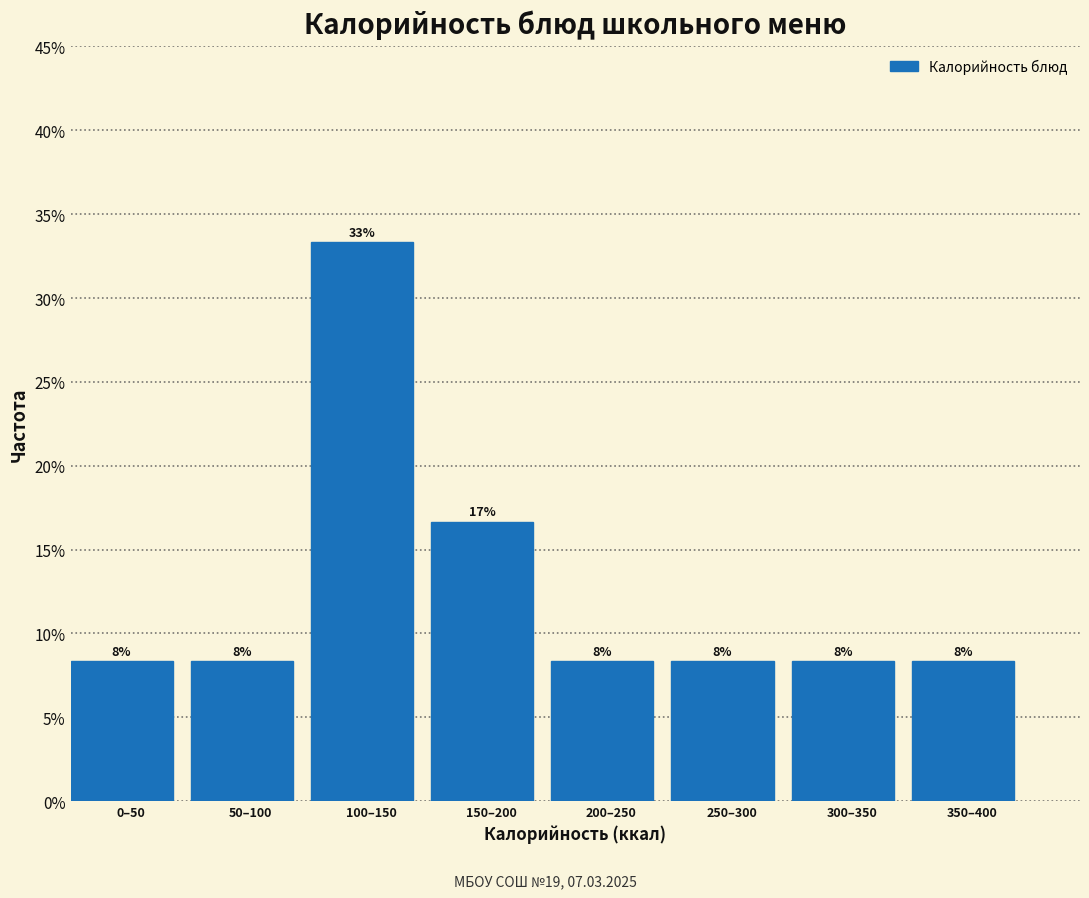

Does the chart contain any negative values?

No